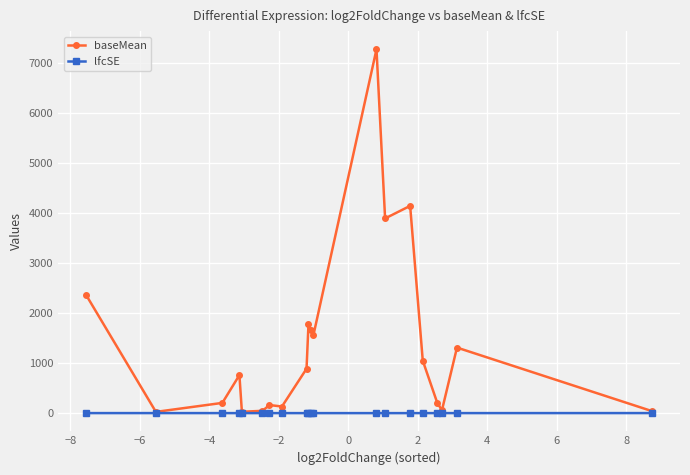

List the series in order of their peak value, lowest first.

lfcSE, baseMean